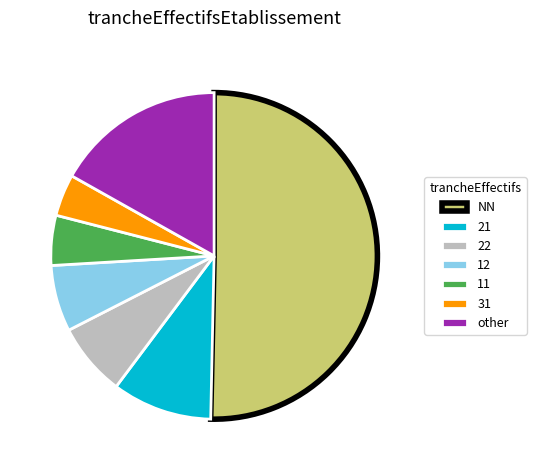

Is the sum of 12 and 22 greater than half?

No